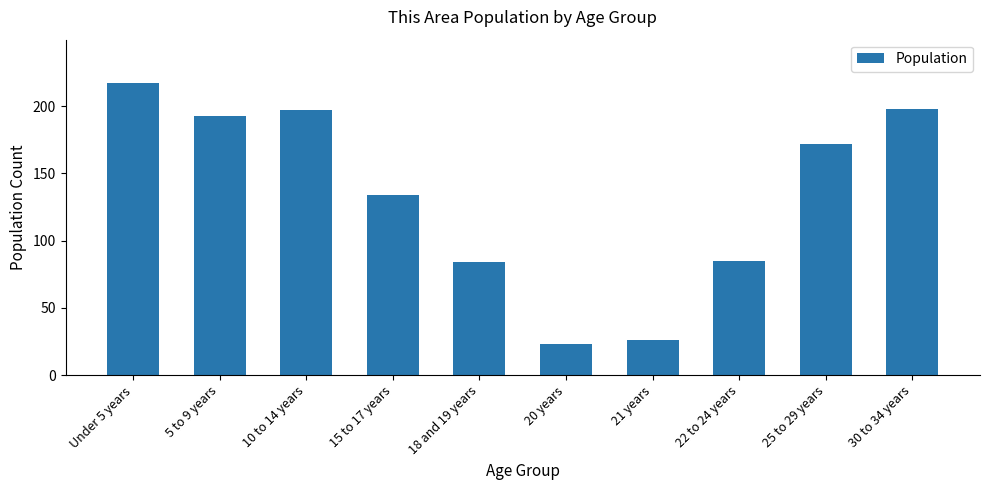

What is the change in value from 22 to 24 years to 30 to 34 years?

+113